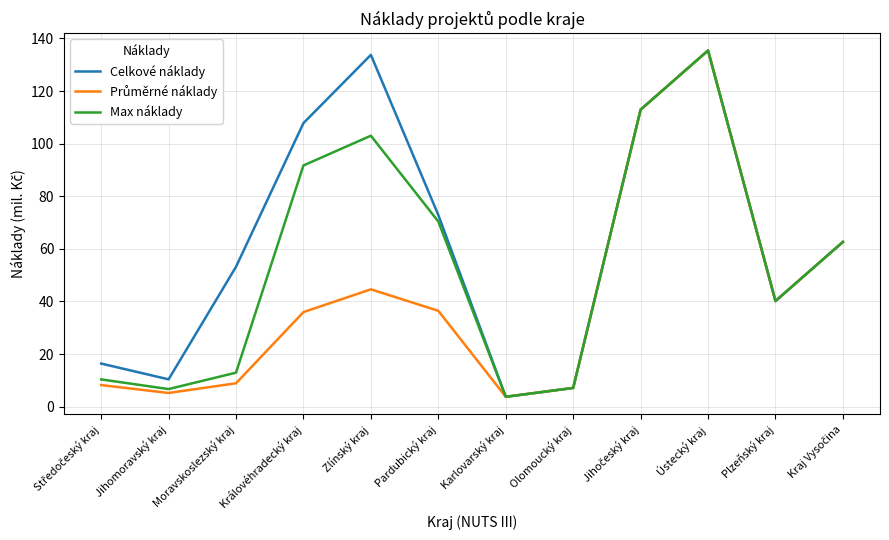

Does the chart display data point markers on the line(s)?

No